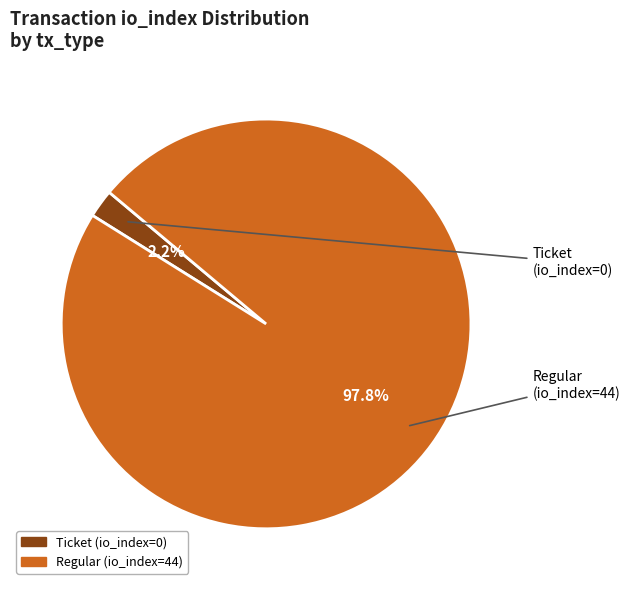

How many segments does this pie chart have?

2